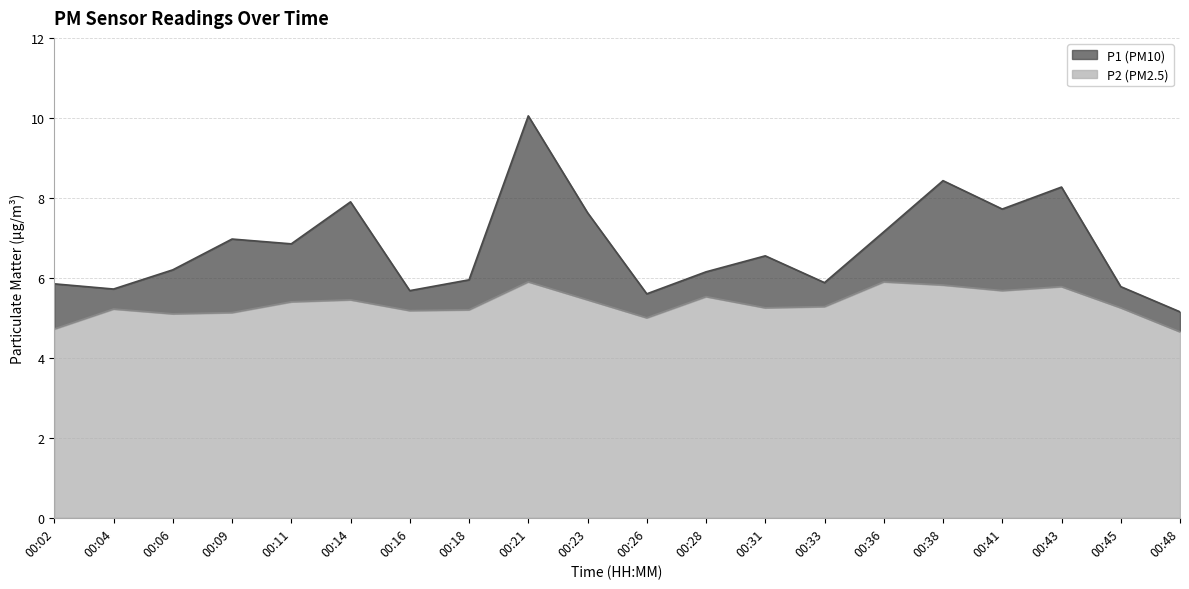

At how many categories does at least one series exceed 9?

1